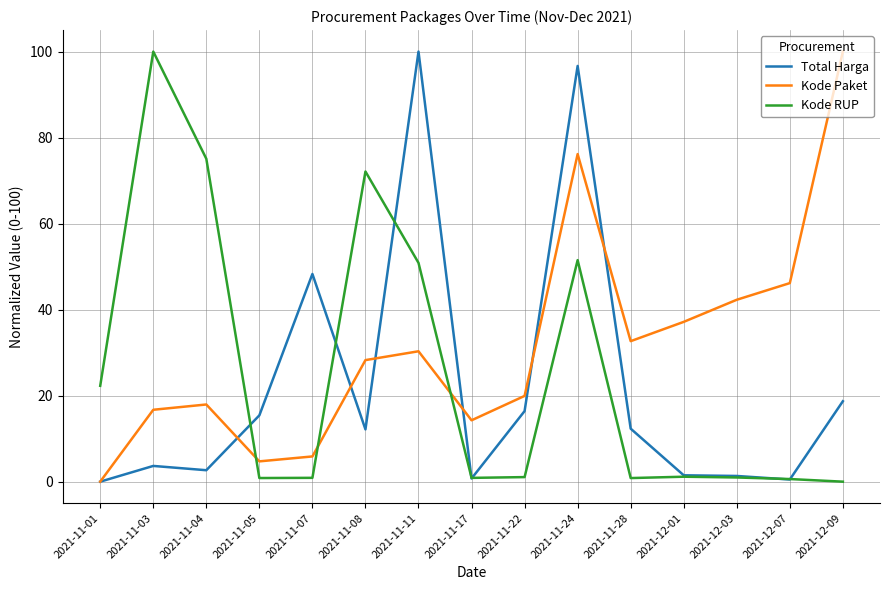

Where is the first local maximum for Kode Paket?

2021-11-04